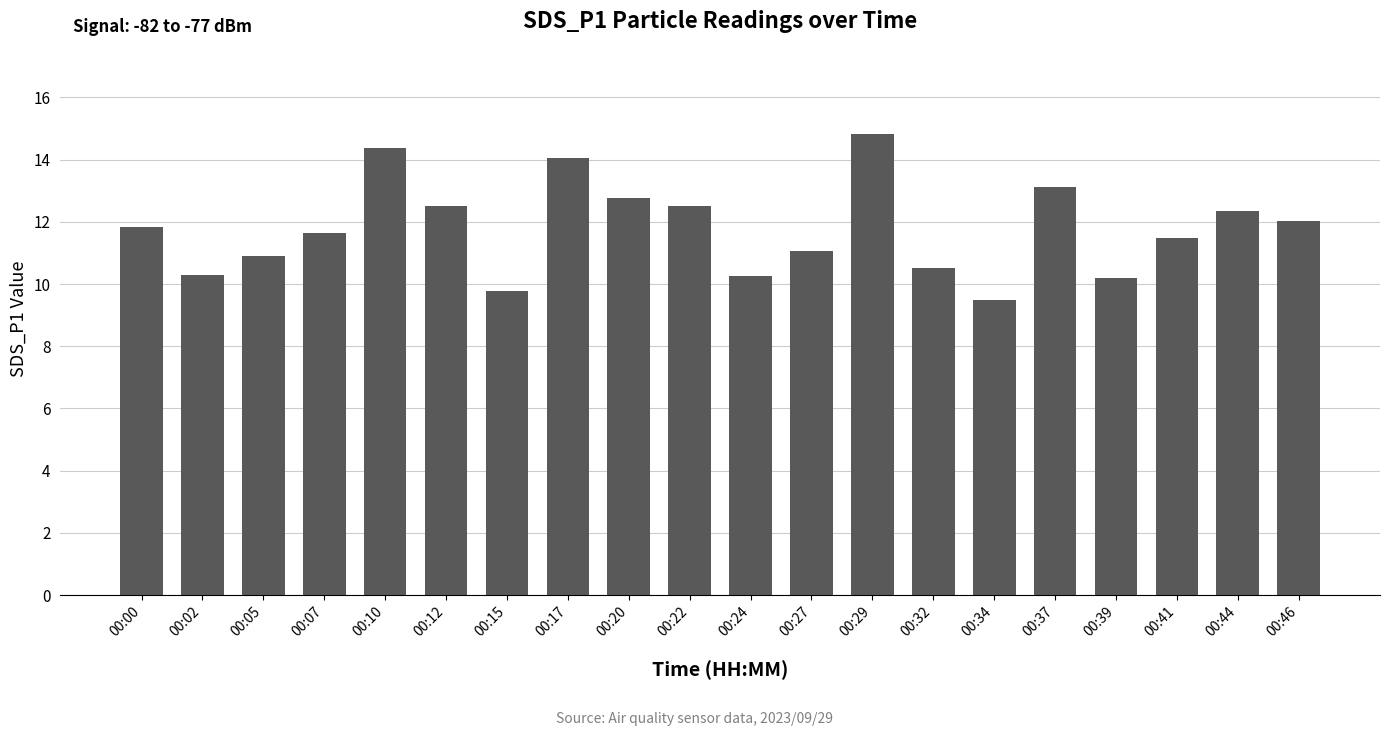

Where is the data nearest to the value 12?

00:46